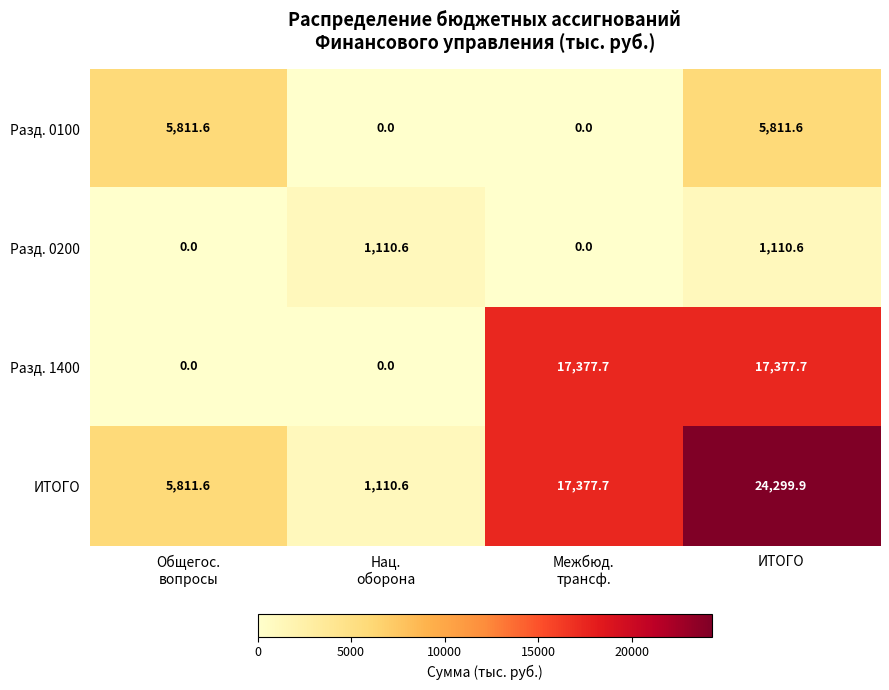

Which series has the largest total across all categories?

ИТОГО